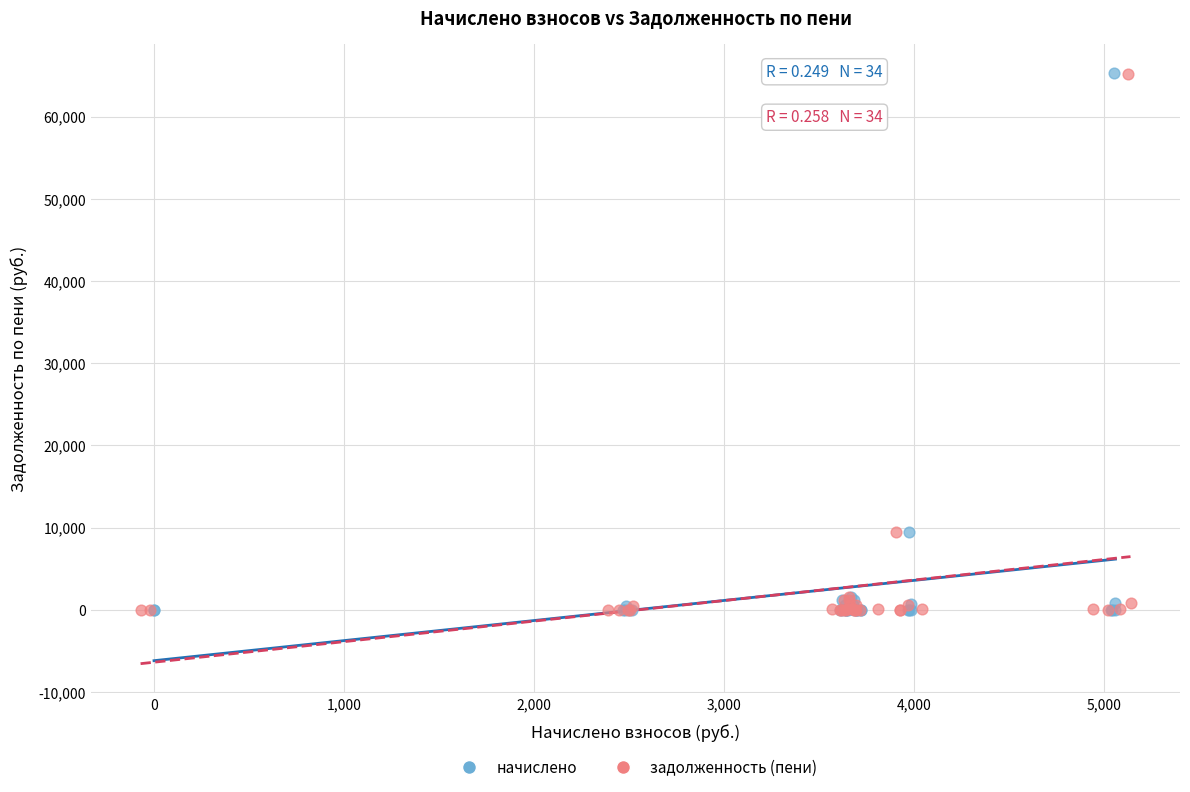

Which series has the widest spread of Y values?

начислено